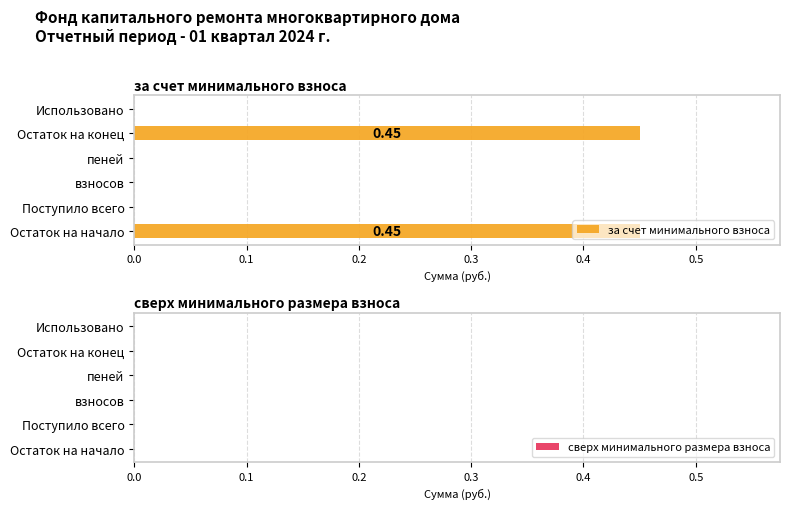

Between Остаток на конец and взносов, which is larger?

Остаток на конец